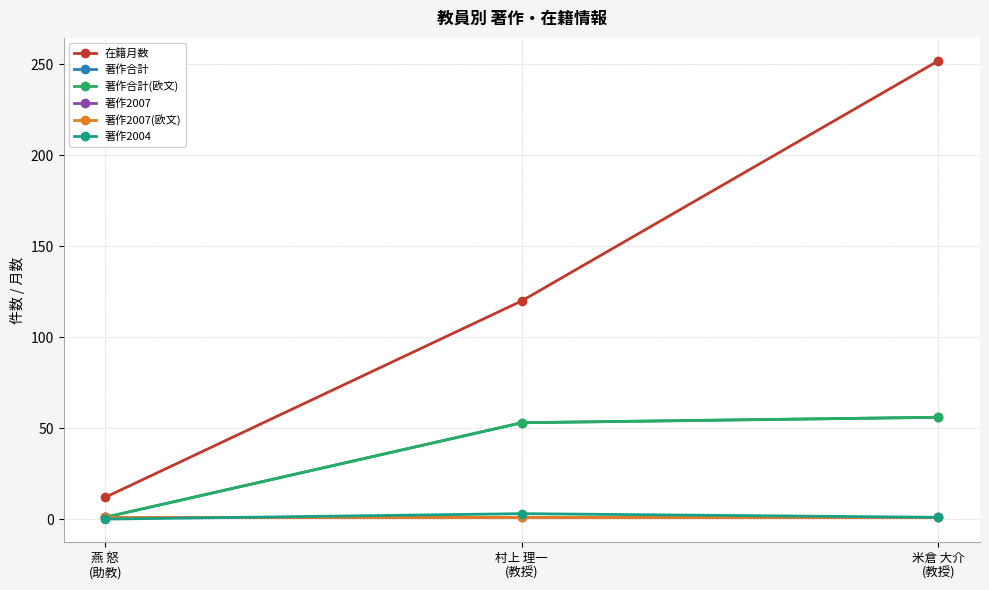

What is the value of the 著作合計 point at the 1st from the left?

1